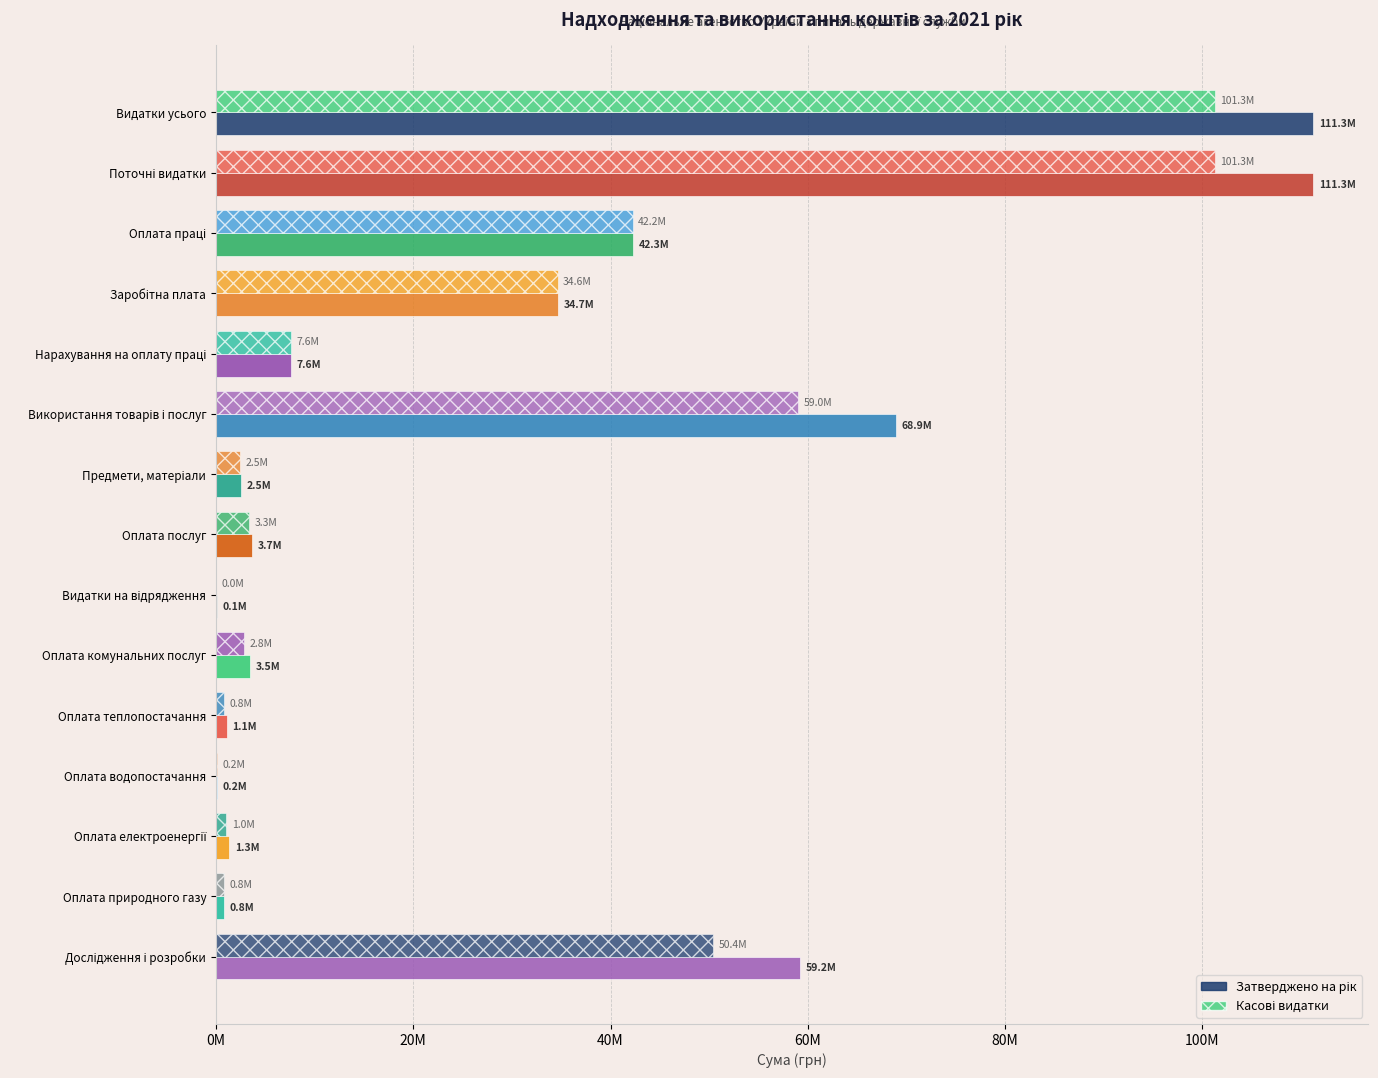

Does the chart contain stacked bars?

No